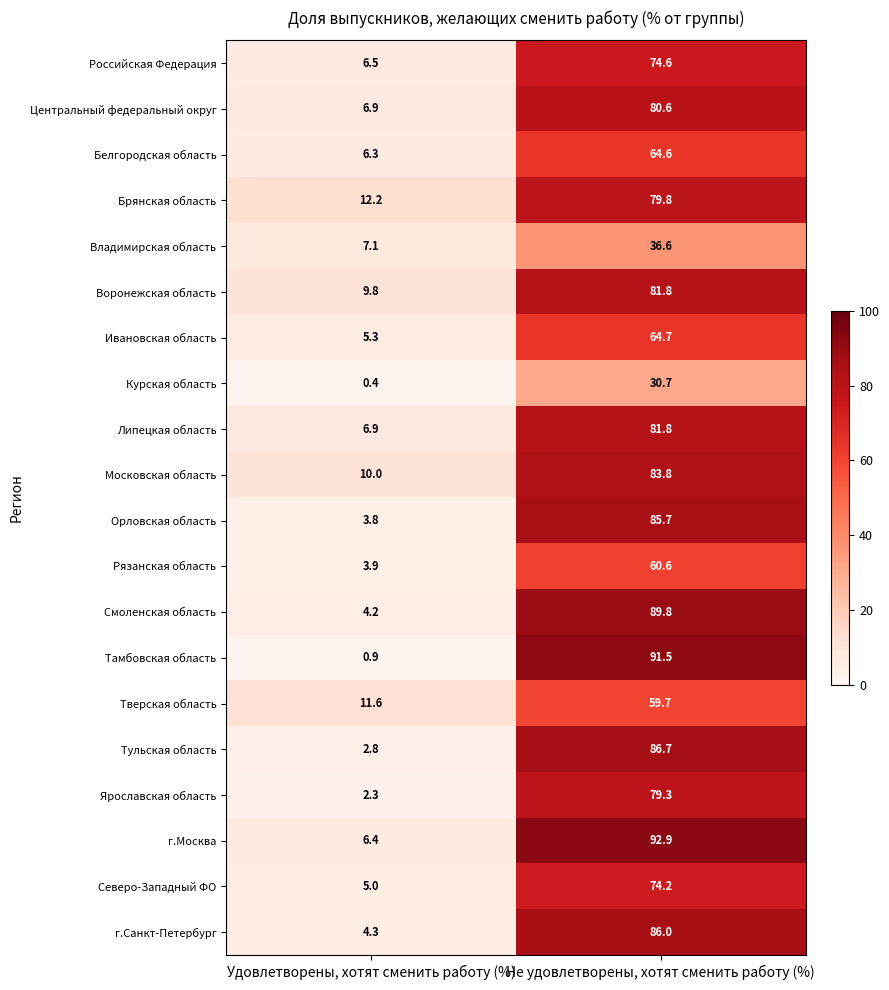

List the labels in order of г.Санкт-Петербург value, smallest first.

Удовлетворены, хотят сменить работу (%), Не удовлетворены, хотят сменить работу (%)